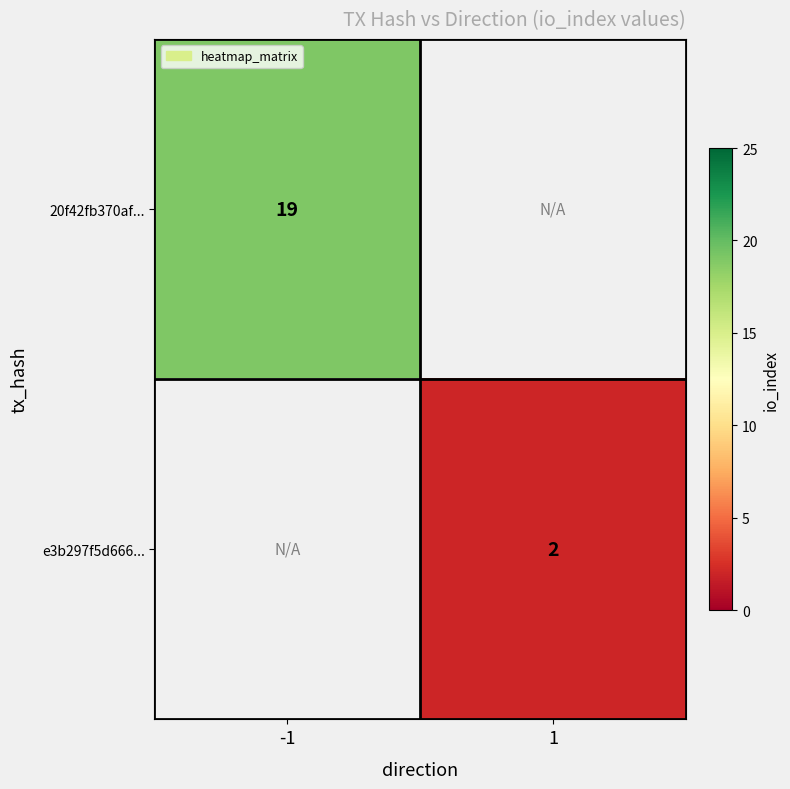

What is the maximum value shown in the chart?

19.0